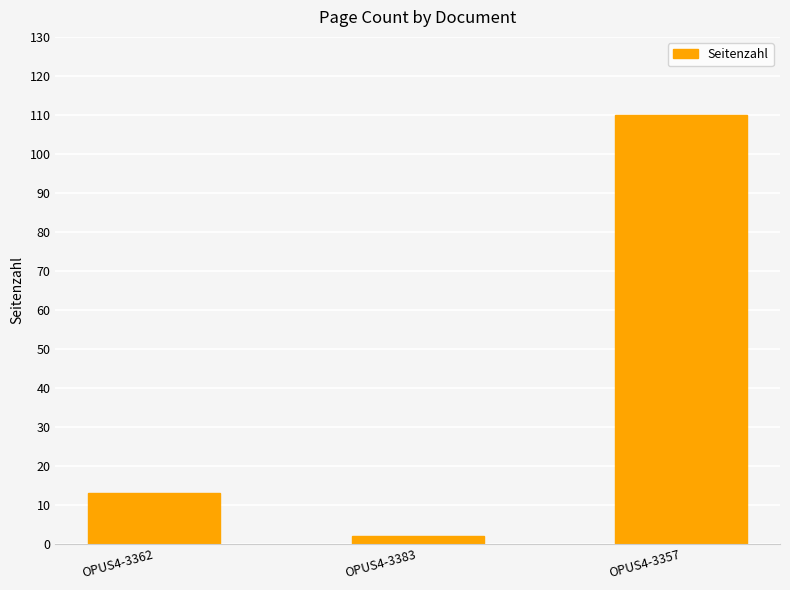

What is the label of the 2nd bar from the right?

OPUS4-3383